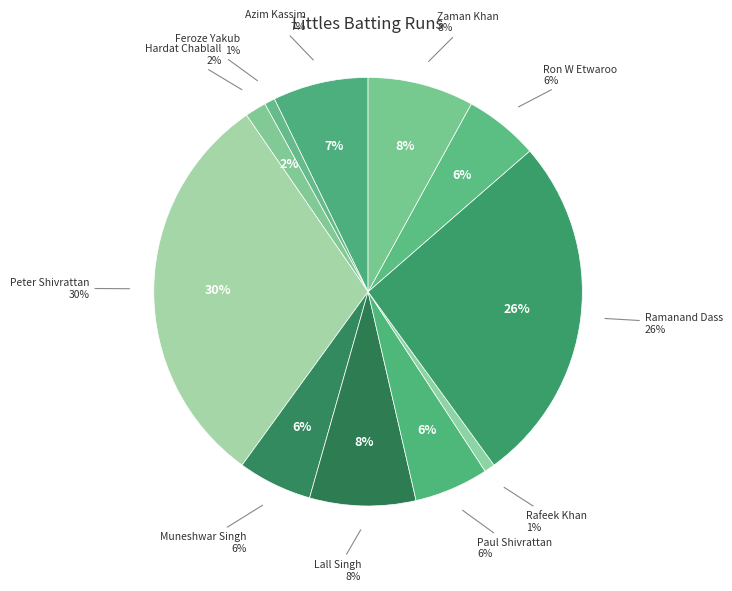

To the nearest percent, what portion does Ron W Etwaroo represent?

6%